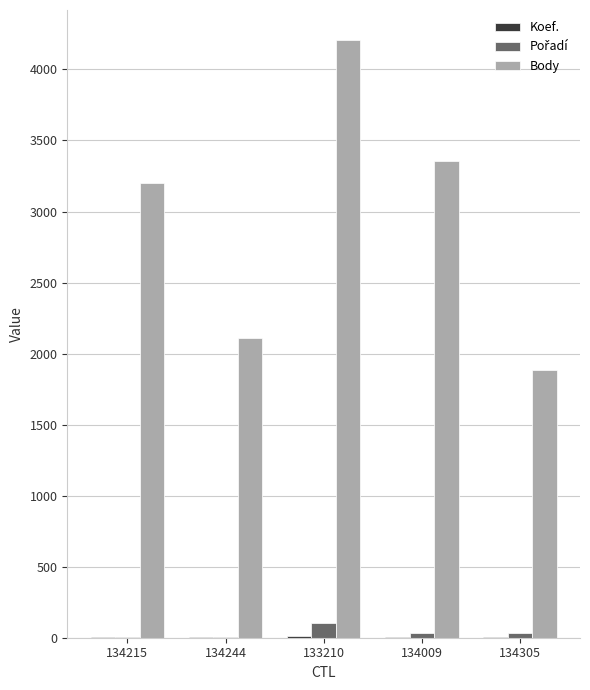

Count the number of data series in this chart.

3